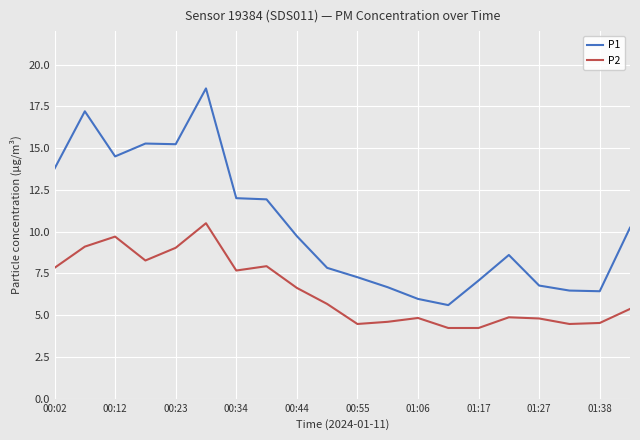

Does the chart have visible grid lines?

Yes